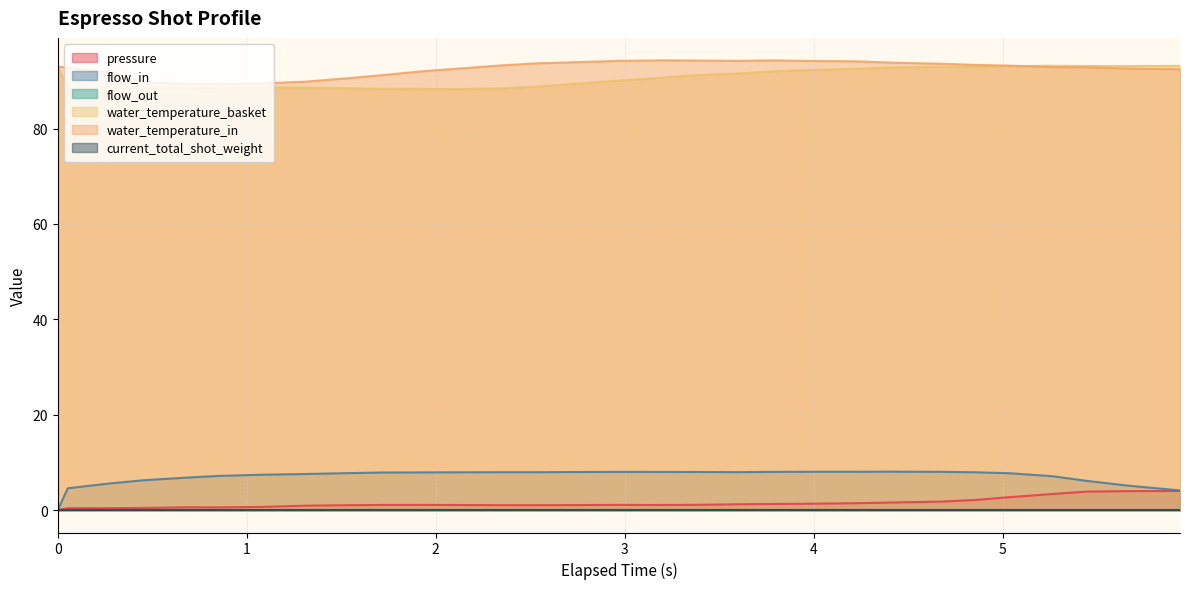

Does the chart display data point markers on the line(s)?

No